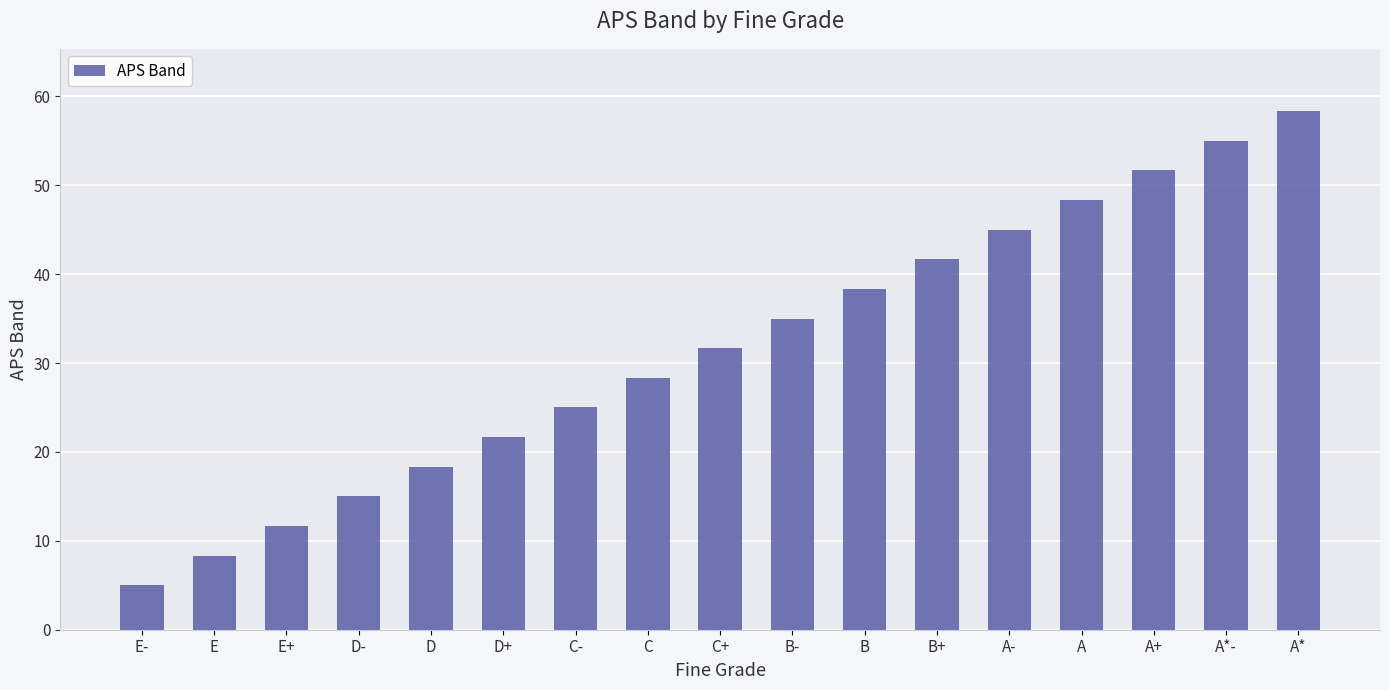

Approximately how many times larger is the value at C- compared to A*-?

0.5